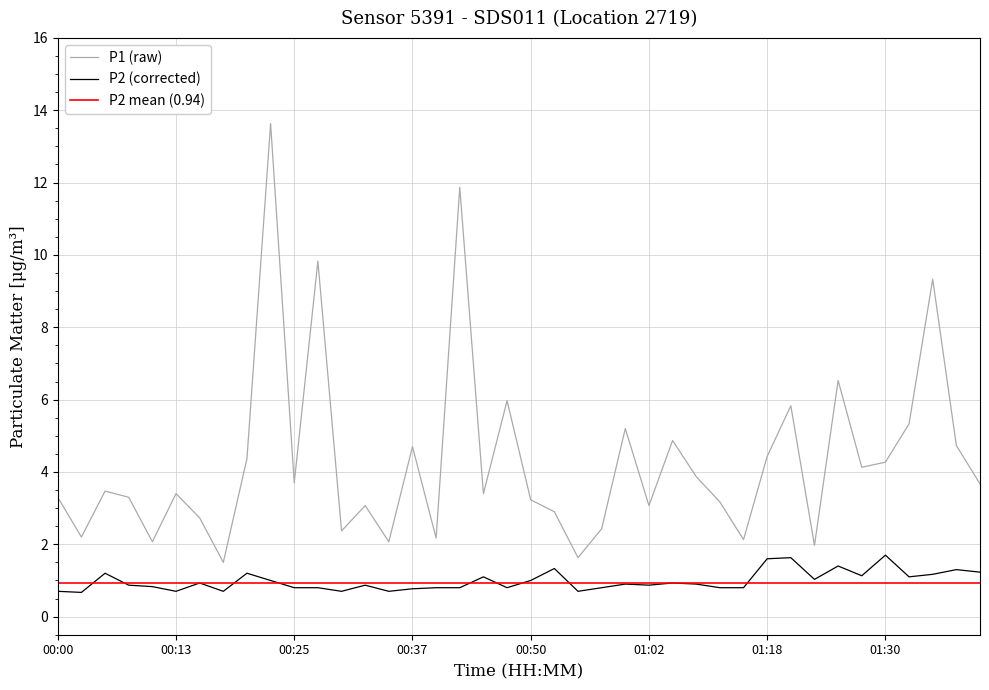

What is the spread (max minus min) of values at 01:12?

1.3